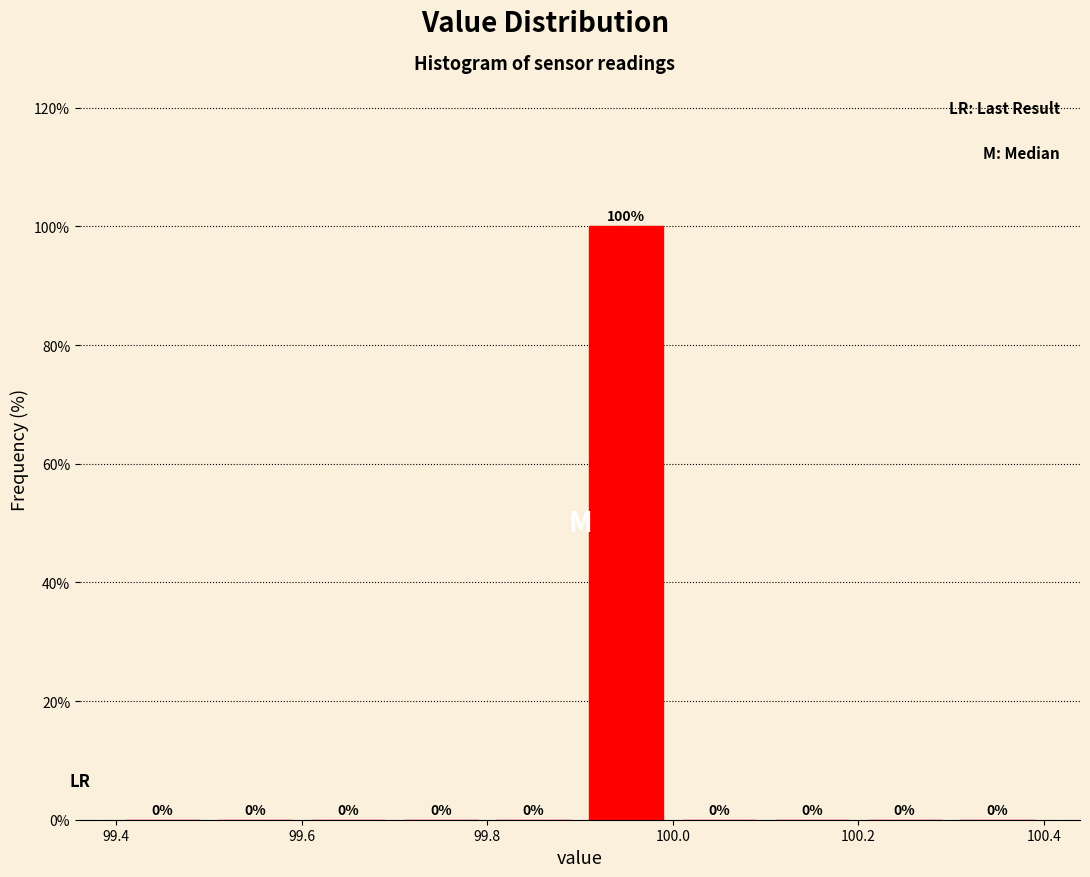

Which range on the x-axis has the tallest bar?

99.9 to 100.0